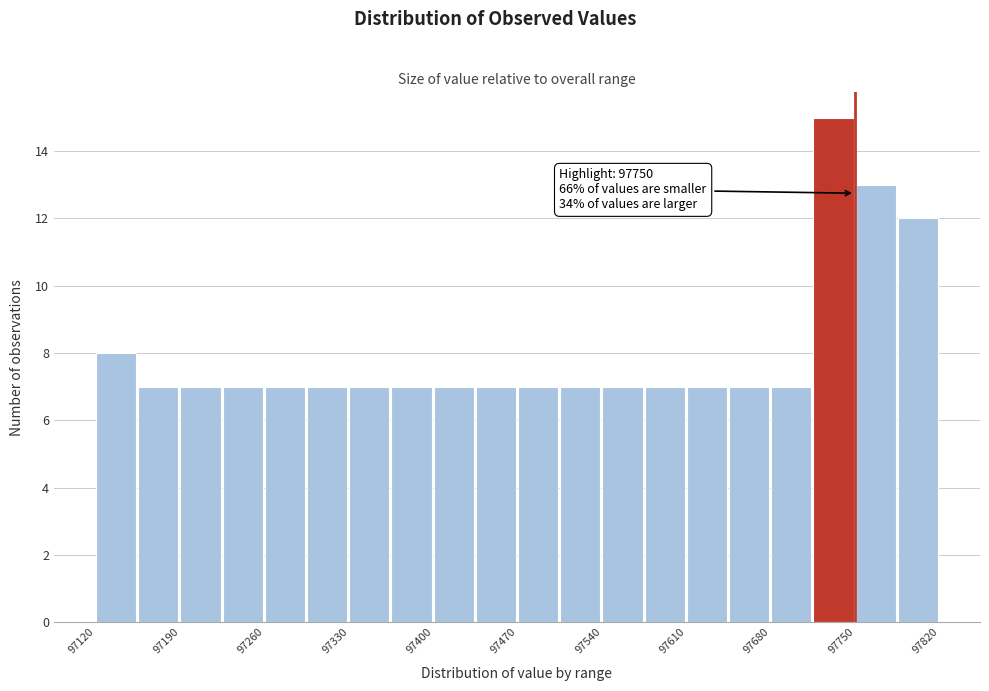

Read against the x-axis, roughly where is the centre of the tallest bar?

97730